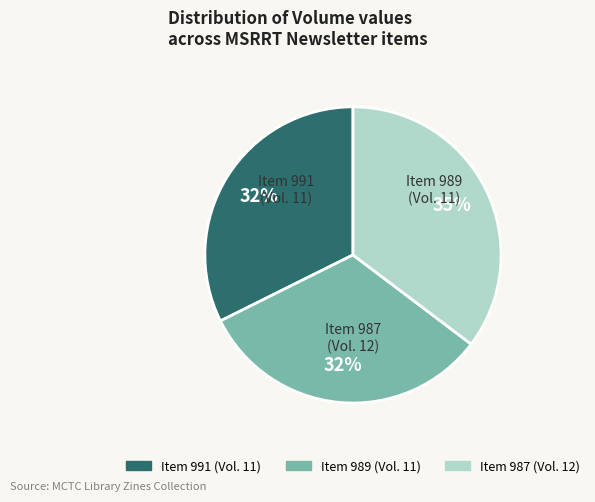

To the nearest percent, what is the average slice percentage?

33%